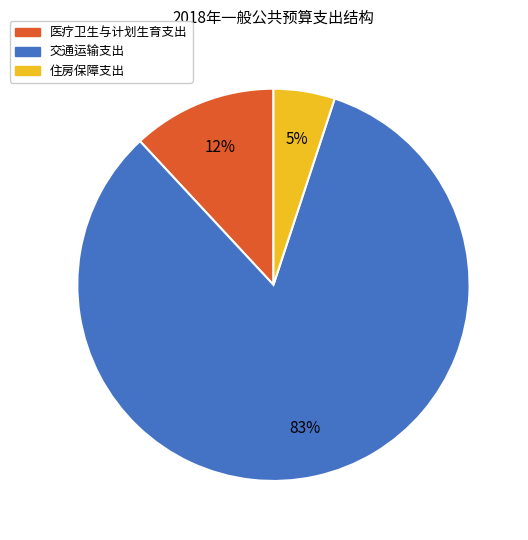

What percentage is the 医疗卫生与计划生育支出 slice, to the nearest percent?

12%